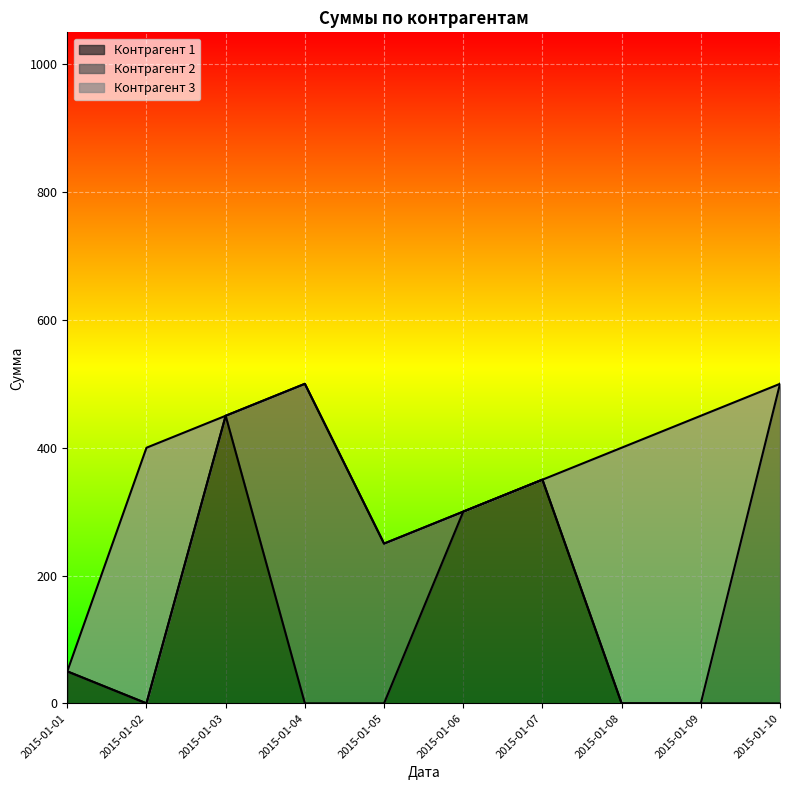

Which series has the largest total across all categories?

Контрагент 2